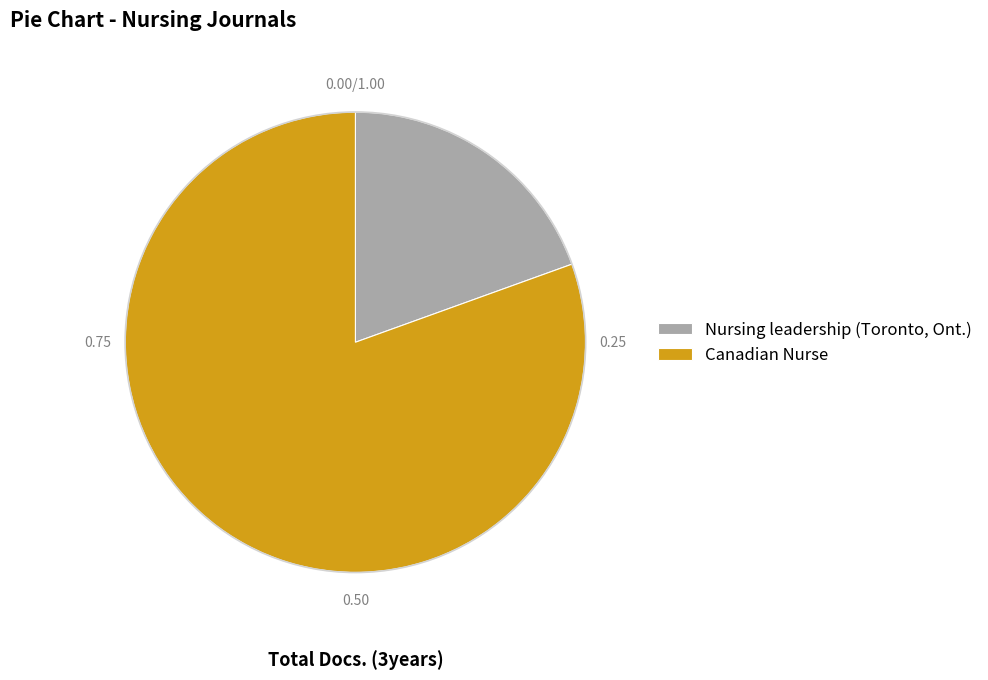

Is there any slice that represents more than half of the pie?

Yes